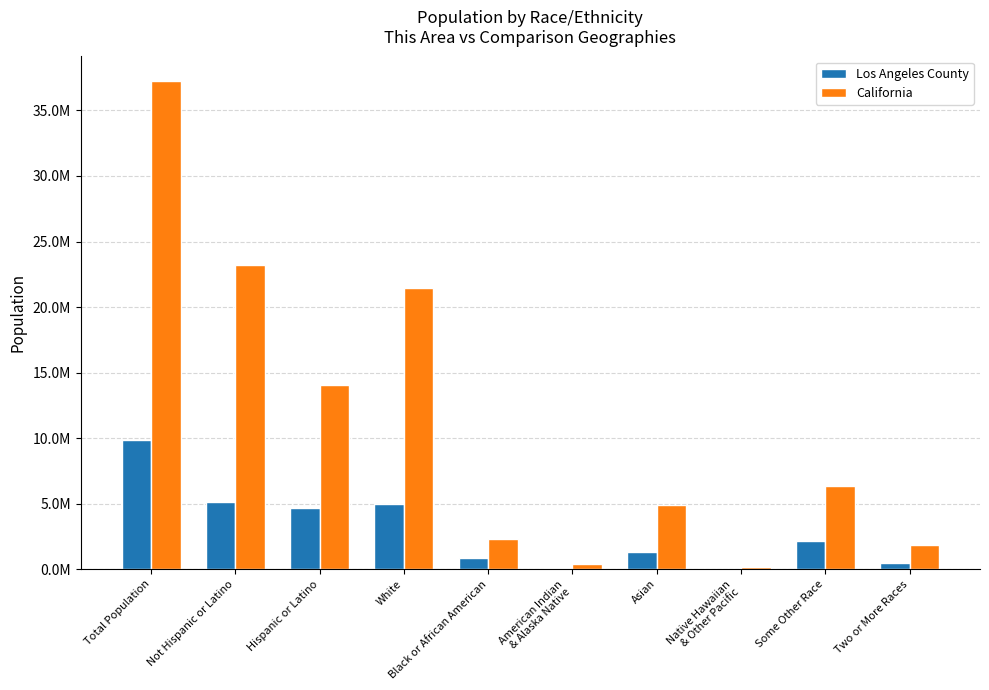

Are the bars grouped side by side (vs. stacked)?

Yes